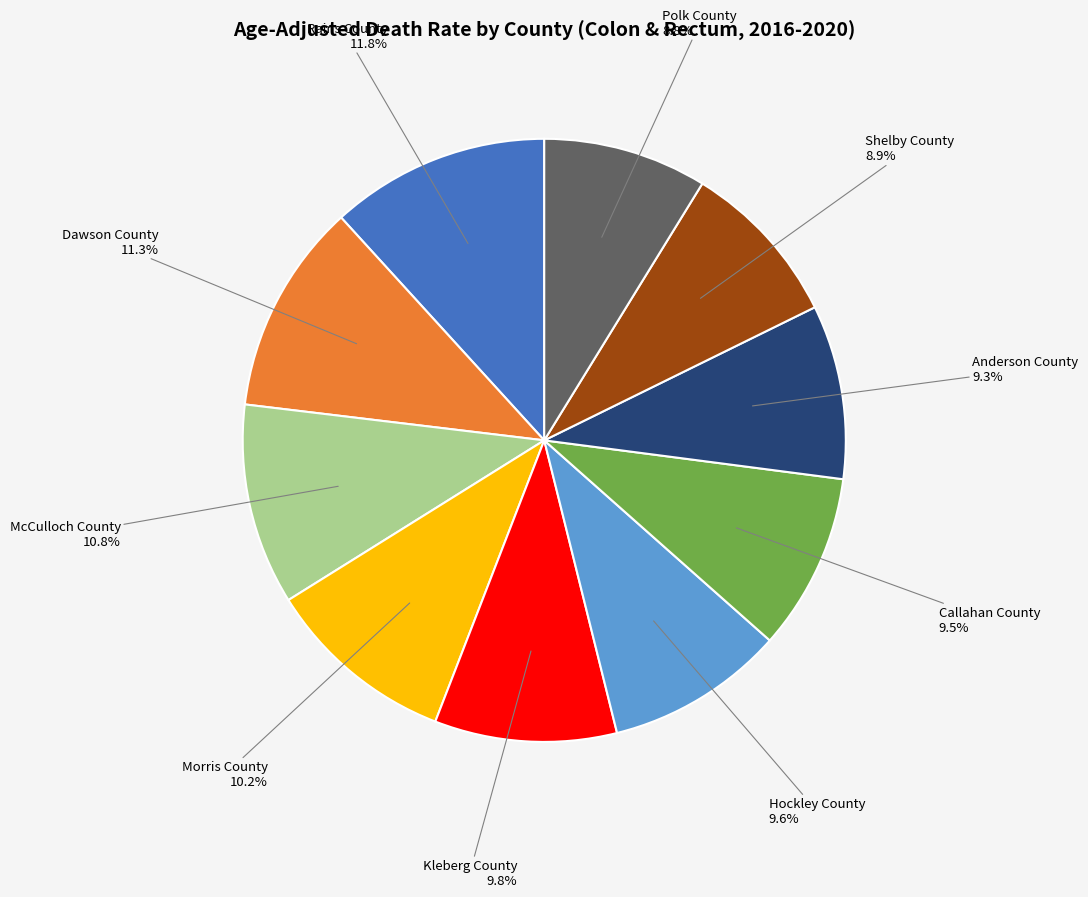

Does any single category account for the majority?

No